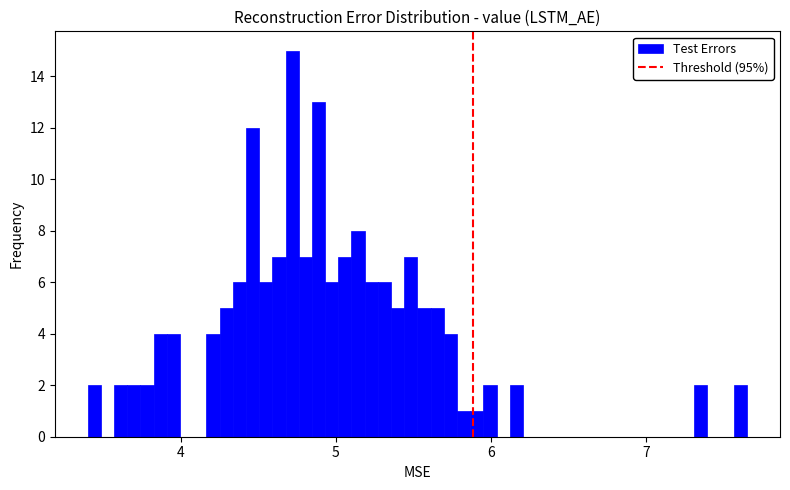

Around what value on the x-axis is the tallest bar? Give the approximate position of its centre, as read against the axis.

4.7